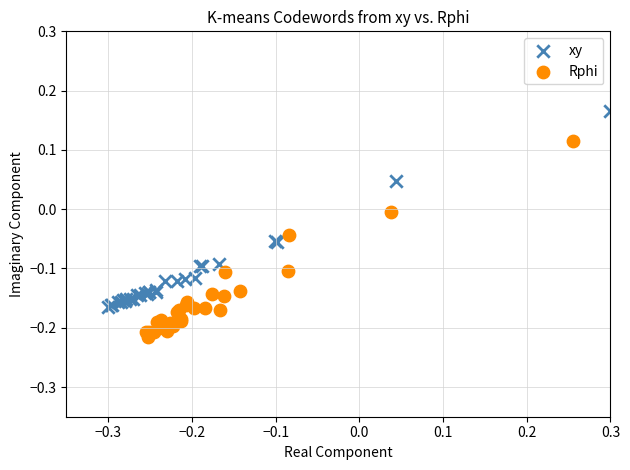

Which series reaches the maximum Y coordinate?

xy